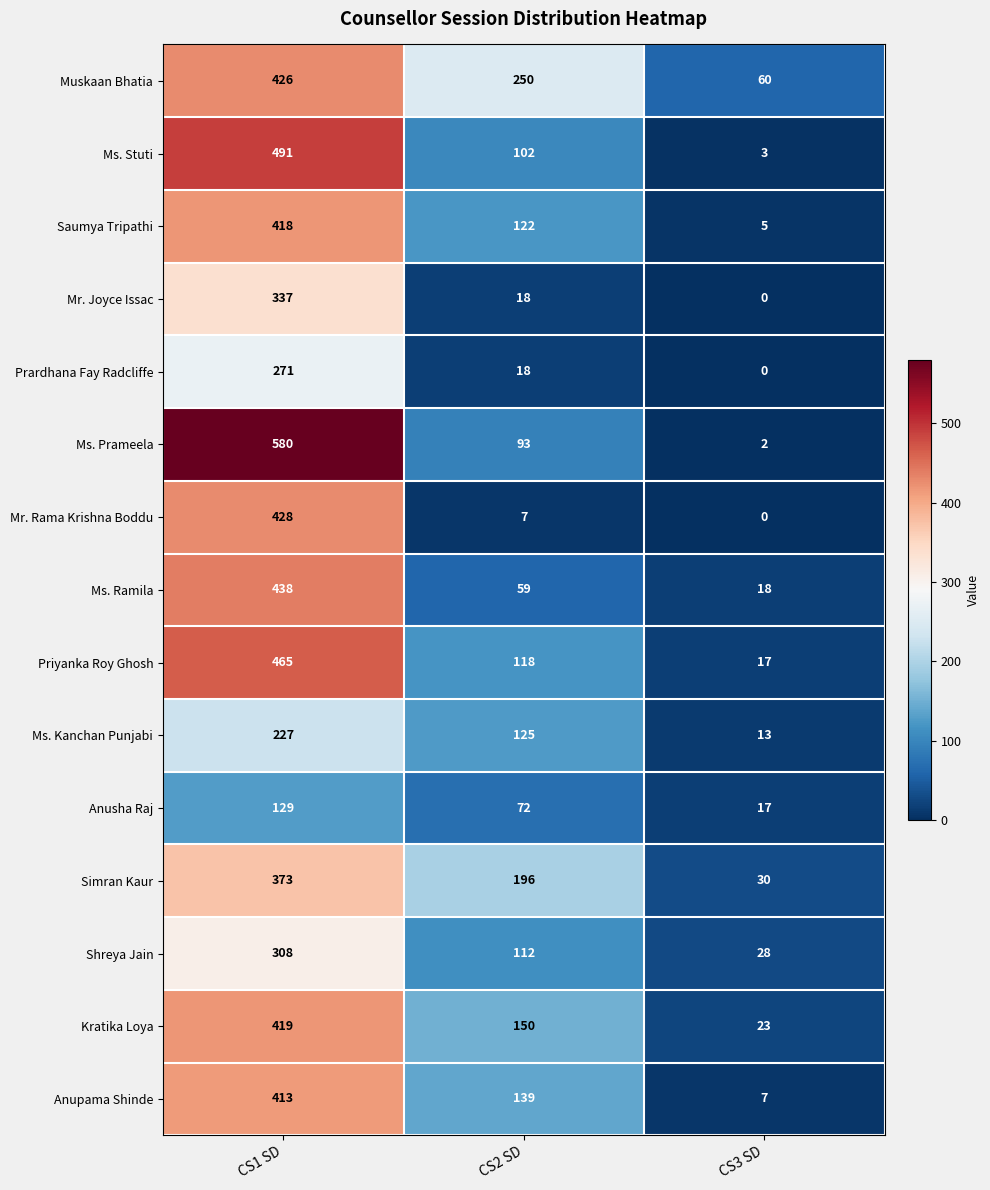

What is the sum of all Kratika Loya values?

592